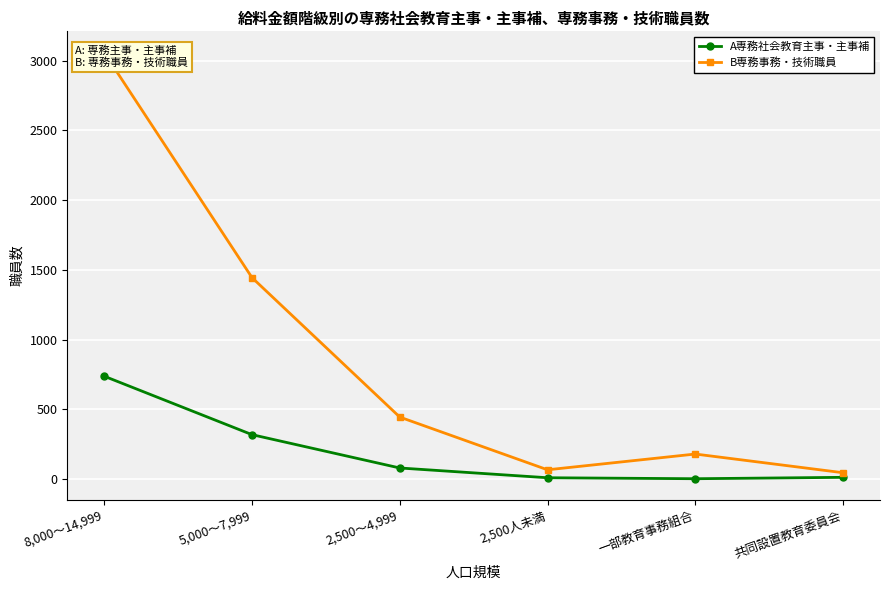

Rank the series by their maximum value, from highest to lowest.

B専務事務・技術職員, A専務社会教育主事・主事補